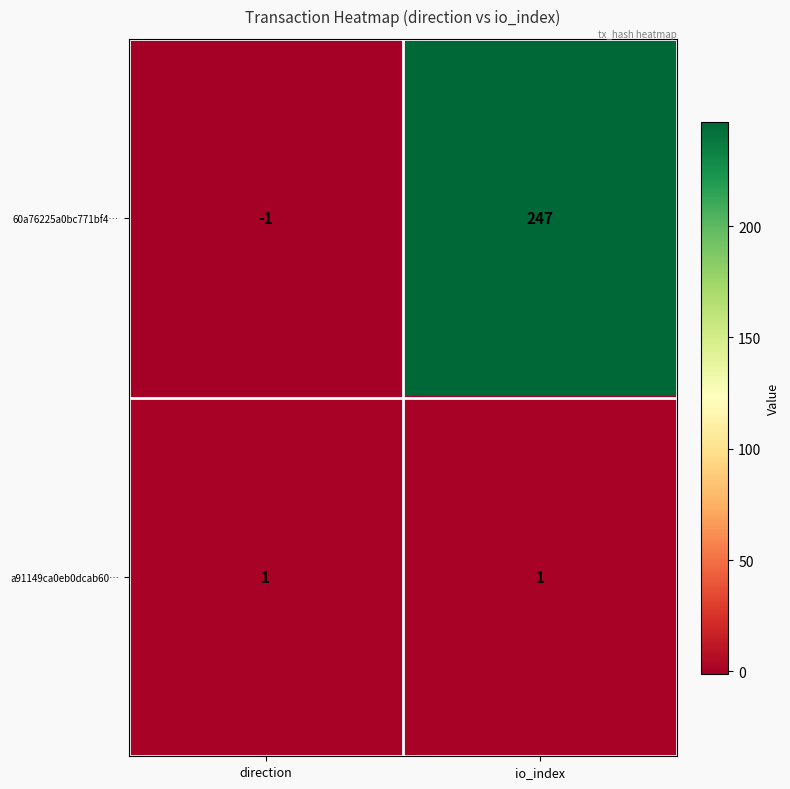

Where is 60a76225a0bc771bf4… nearest to the value 123?

direction